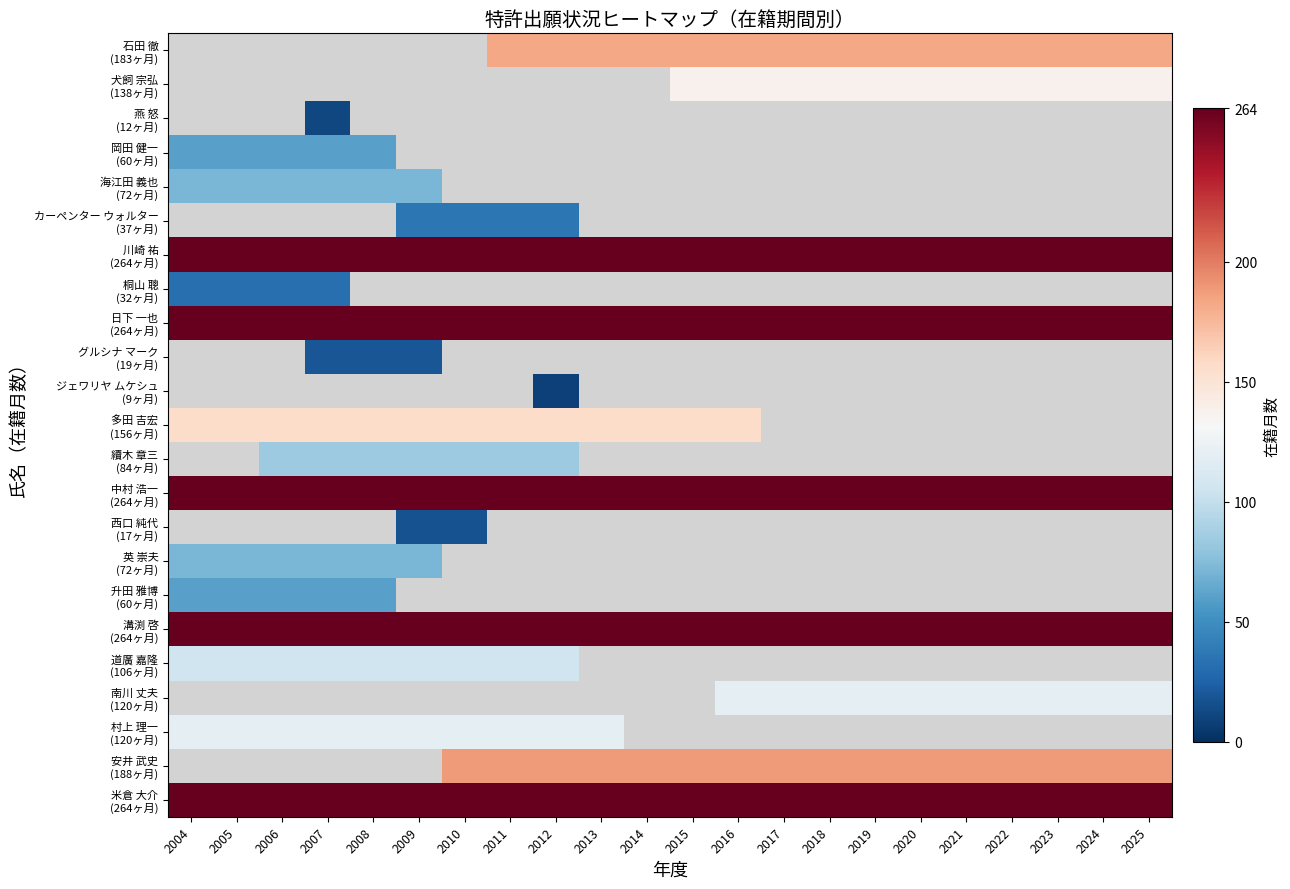

At which category does the chart reach its minimum across all series?

2012